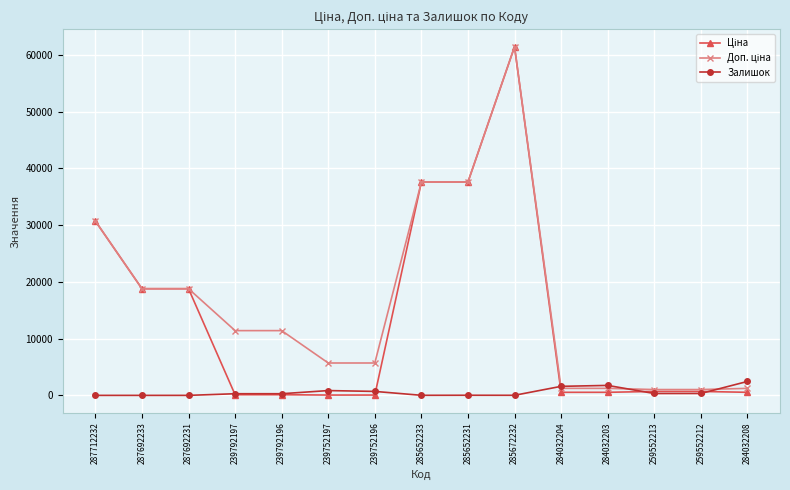

Is this an area chart (filled region under the line)?

No